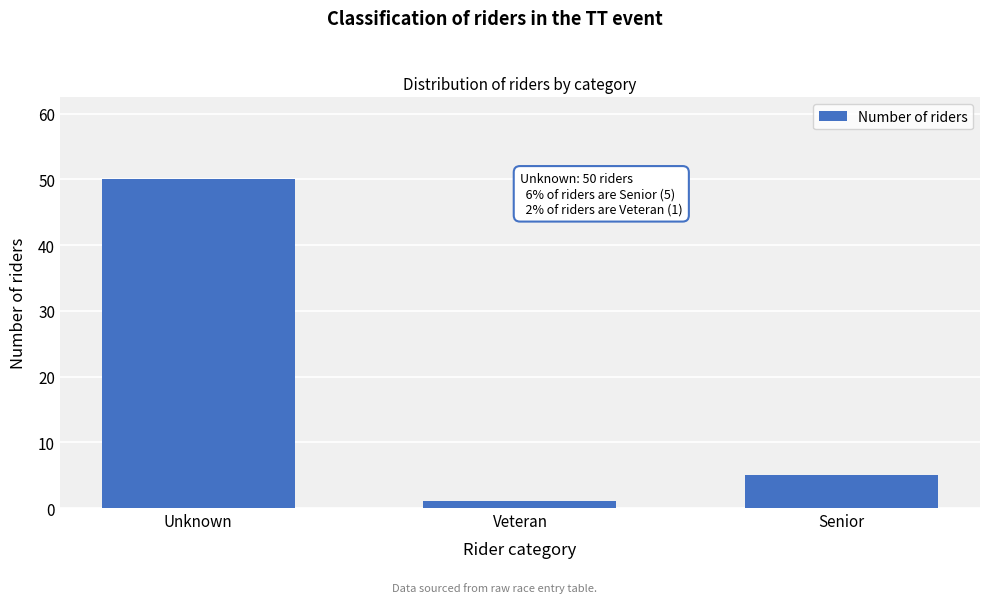

Reading left to right, extract all data points from this chart.

50	1	5